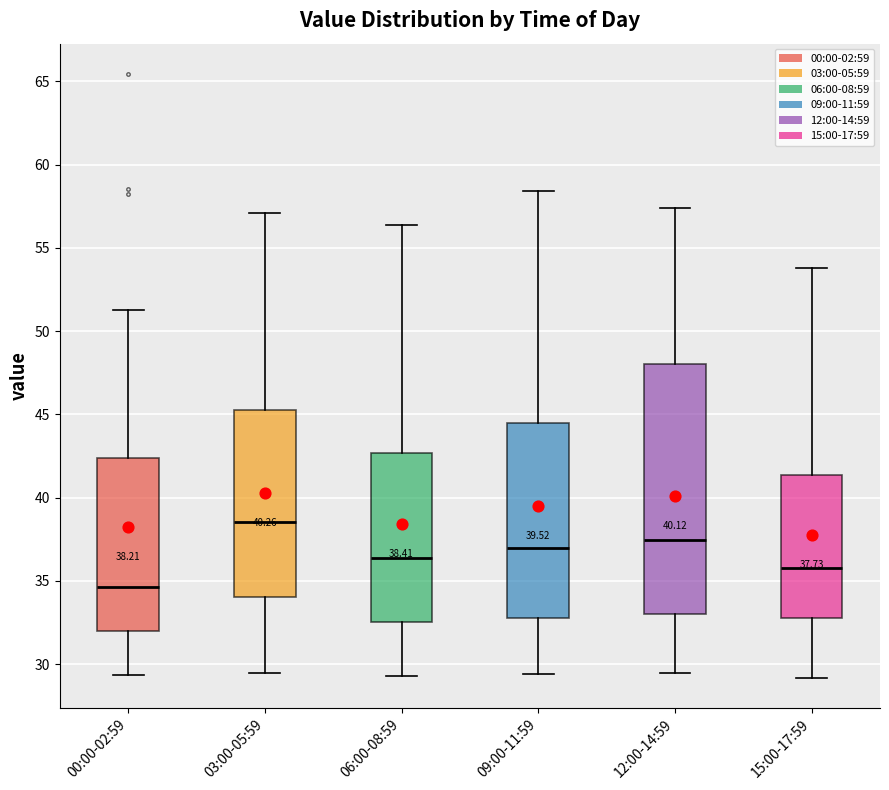

Which box's median line is the highest?

03:00-05:59